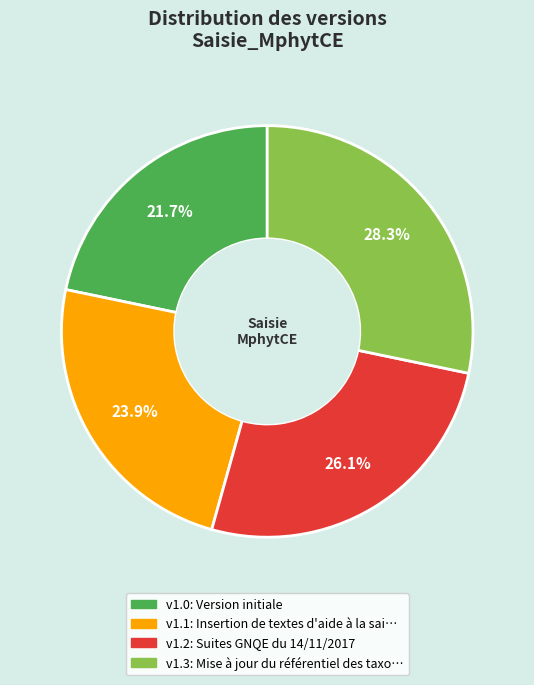

Is there any slice that represents more than half of the pie?

No